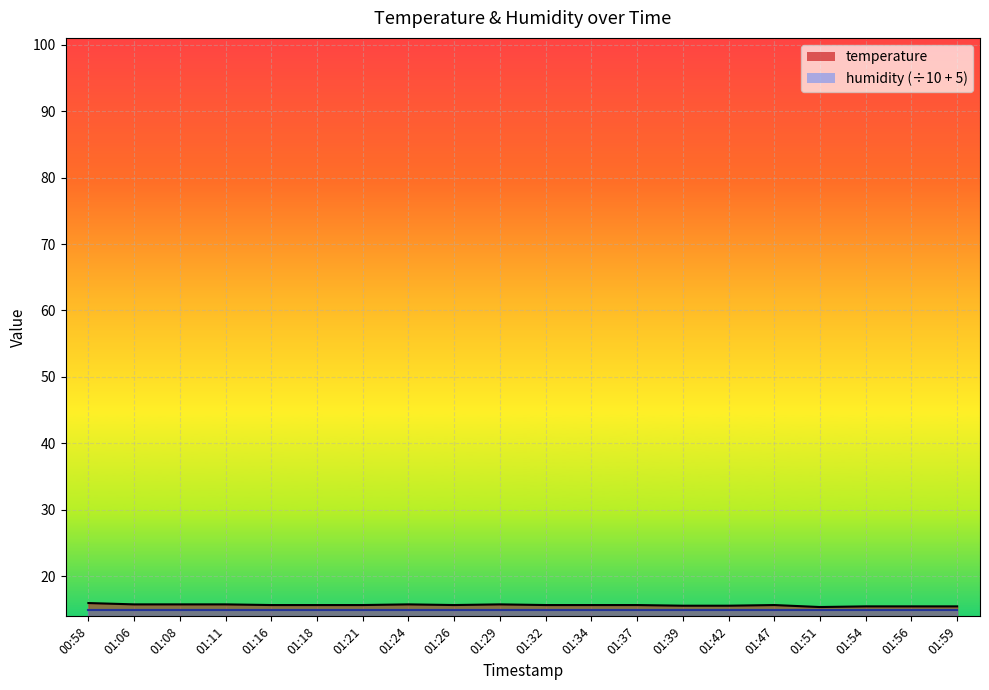

Rank the categories by value from highest to lowest.

00:58, 01:06, 01:08, 01:11, 01:24, 01:29, 01:16, 01:18, 01:21, 01:26, 01:32, 01:34, 01:37, 01:47, 01:39, 01:42, 01:54, 01:56, 01:59, 01:51